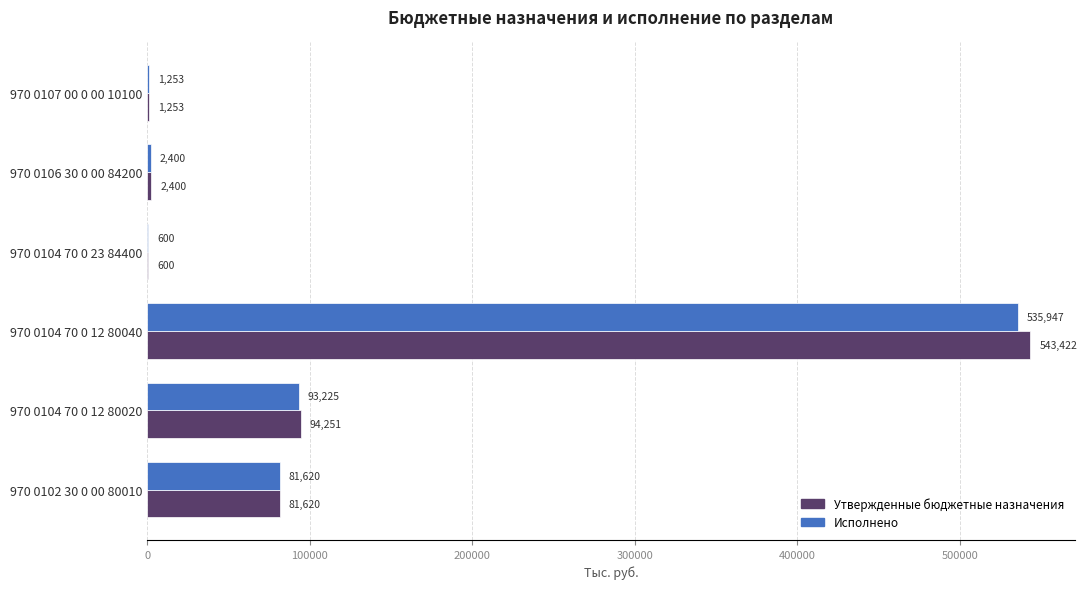

How many series are shown in this chart?

2